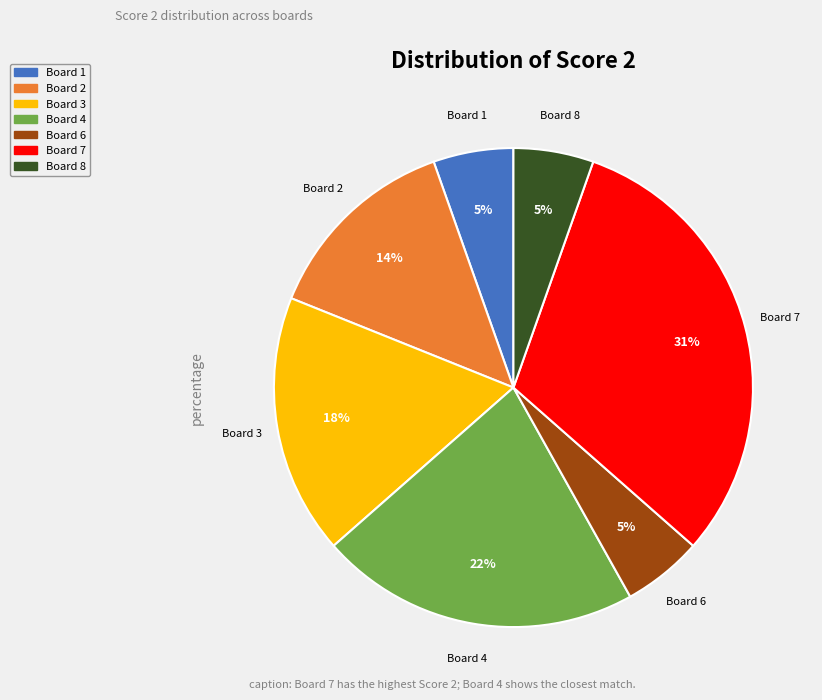

Is there a majority slice in this chart?

No